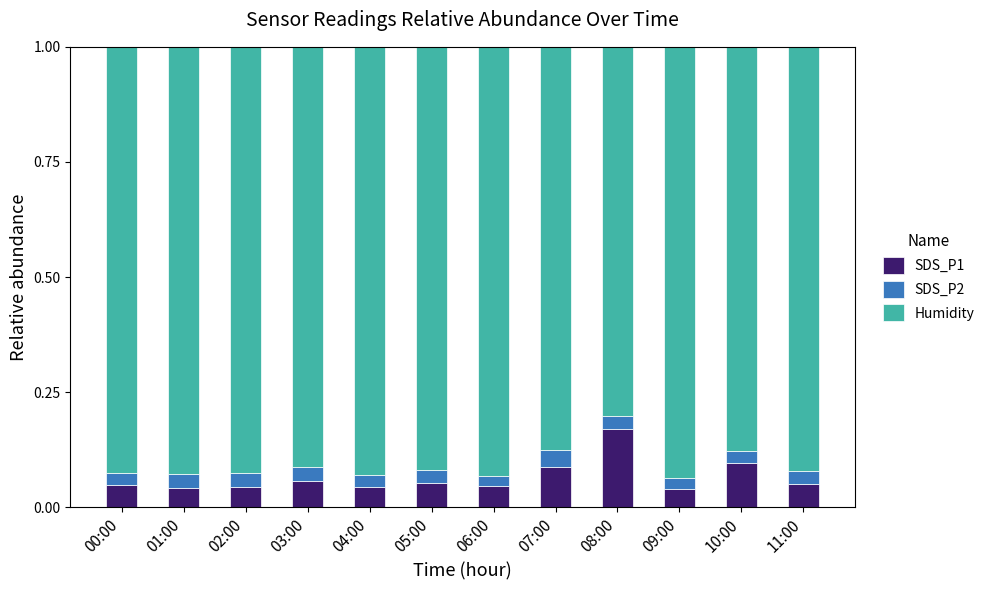

Count the SDS_P1 values in the range 0 to 1.

12